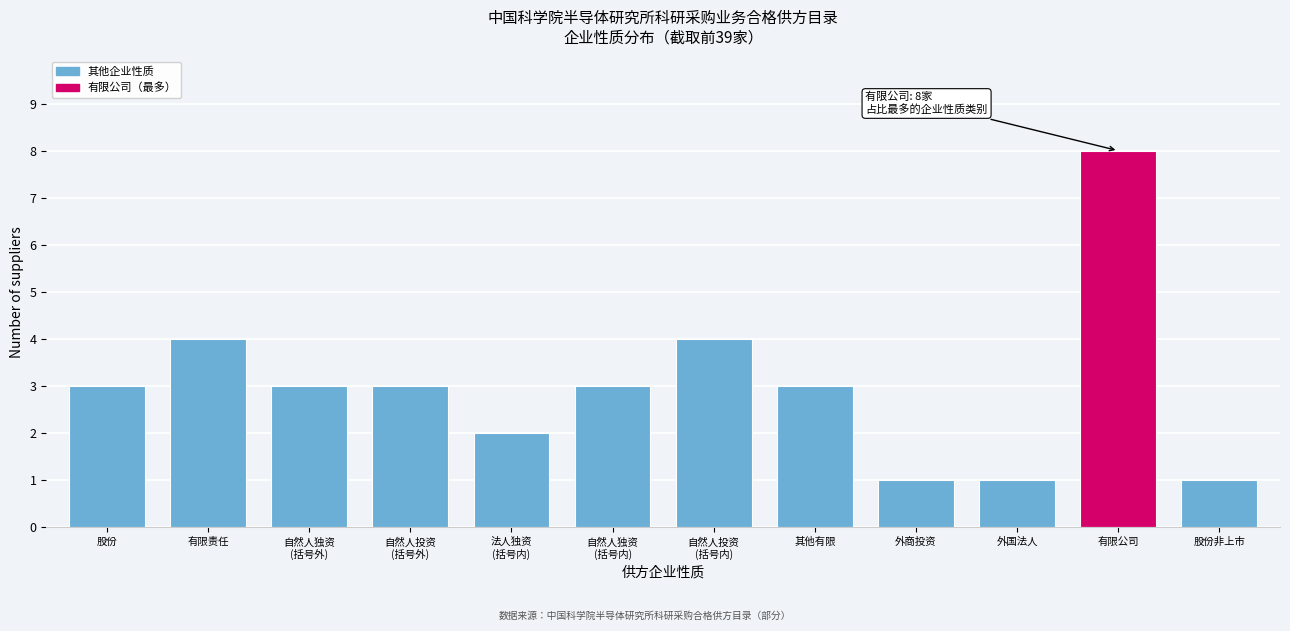

Reading left to right, extract all data points from this chart.

3	4	3	3	2	3	4	3	1	1	8	1